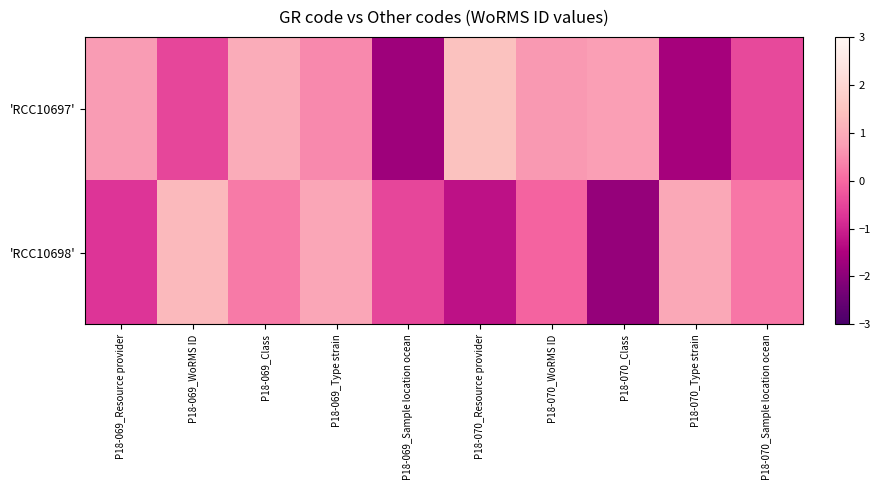

Rank the series by their average value, from highest to lowest.

'RCC10697', 'RCC10698'